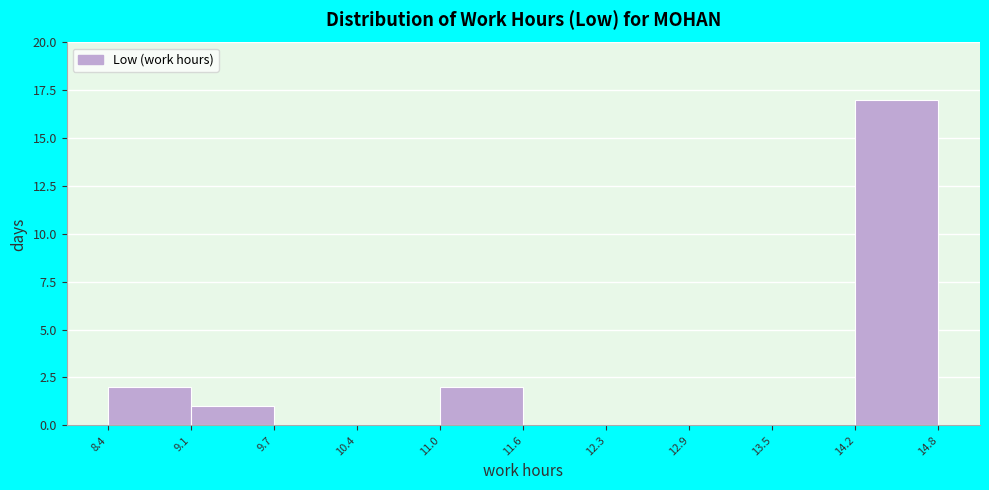

Reading left to right, transcribe this chart: for each bar, give the range it covers on the x-axis and its height. The values are not printed on the chart, so give them approximately, as read against the axis.

8.4 to 9.1: 2
9.1 to 9.7: 1
9.7 to 10.4: 0
10.4 to 11.0: 0
11.0 to 11.6: 2
11.6 to 12.3: 0
12.3 to 12.9: 0
12.9 to 13.5: 0
13.5 to 14.2: 0
14.2 to 14.8: 17